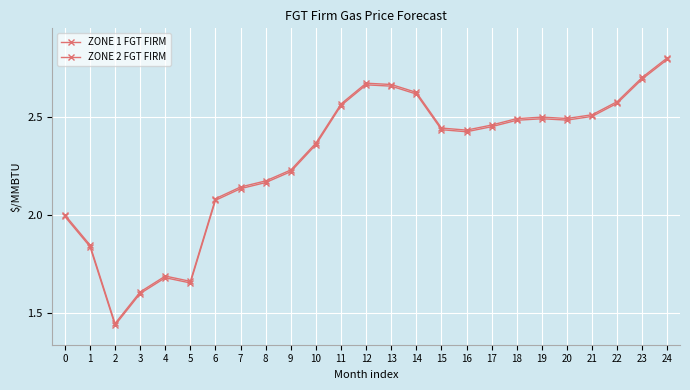

How many distinct data groups are displayed?

2